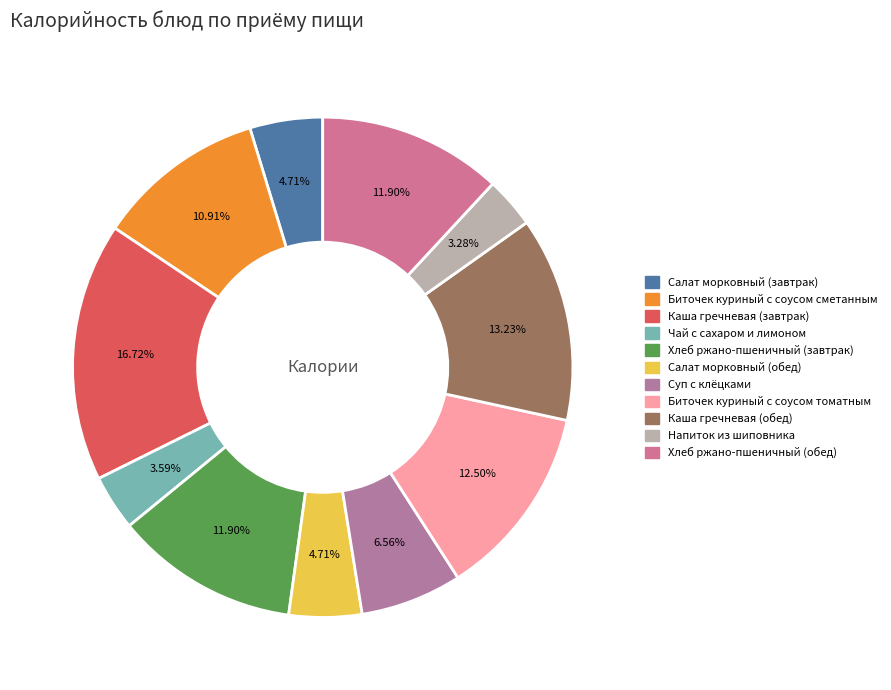

Does Суп с клёцками account for over 50% of the chart?

No